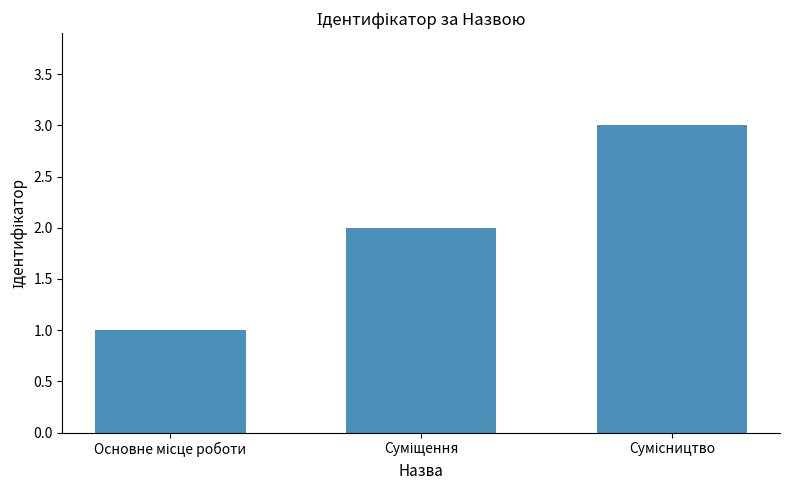

What is the greatest value displayed?

3